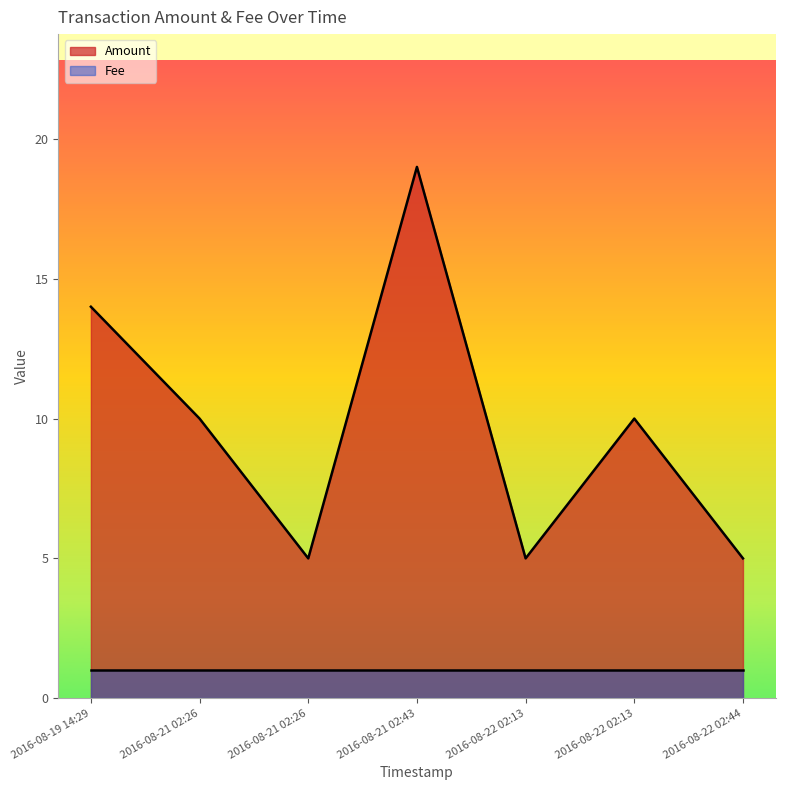

Rank the categories by value from highest to lowest.

2016-08-21 02:43, 2016-08-19 14:29, 2016-08-21 02:26, 2016-08-22 02:13, 2016-08-21 02:26, 2016-08-22 02:13, 2016-08-22 02:44